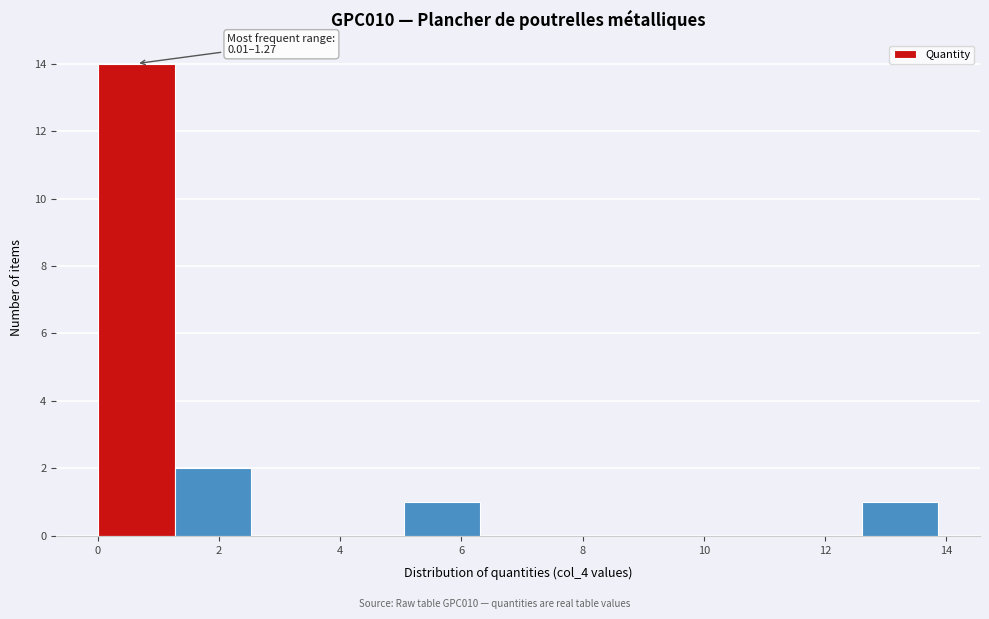

Over which range of the x-axis is the bar tallest?

0.0 to 1.2